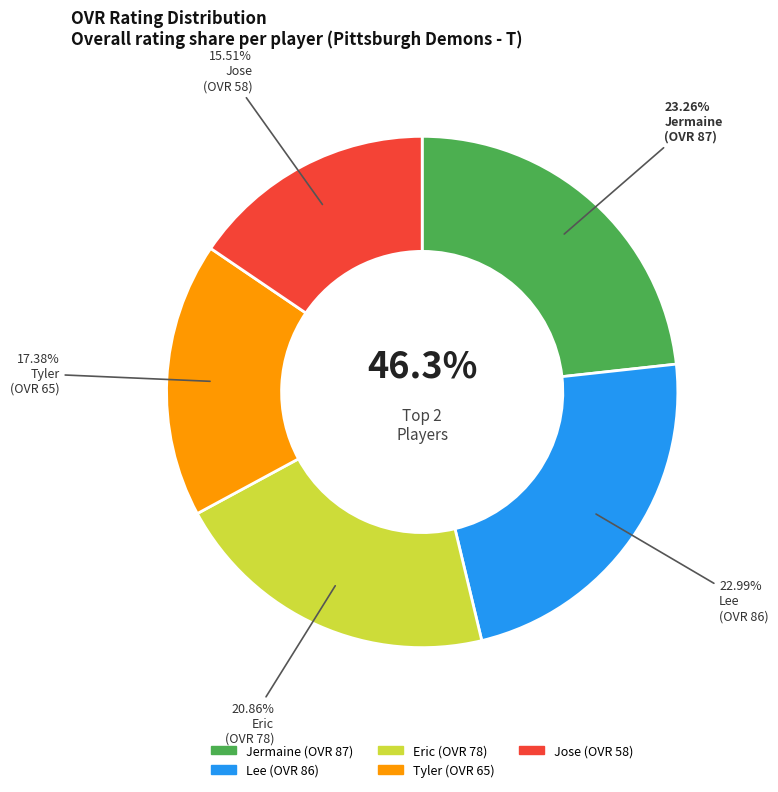

To the nearest percent, what portion does Eric represent?

21%